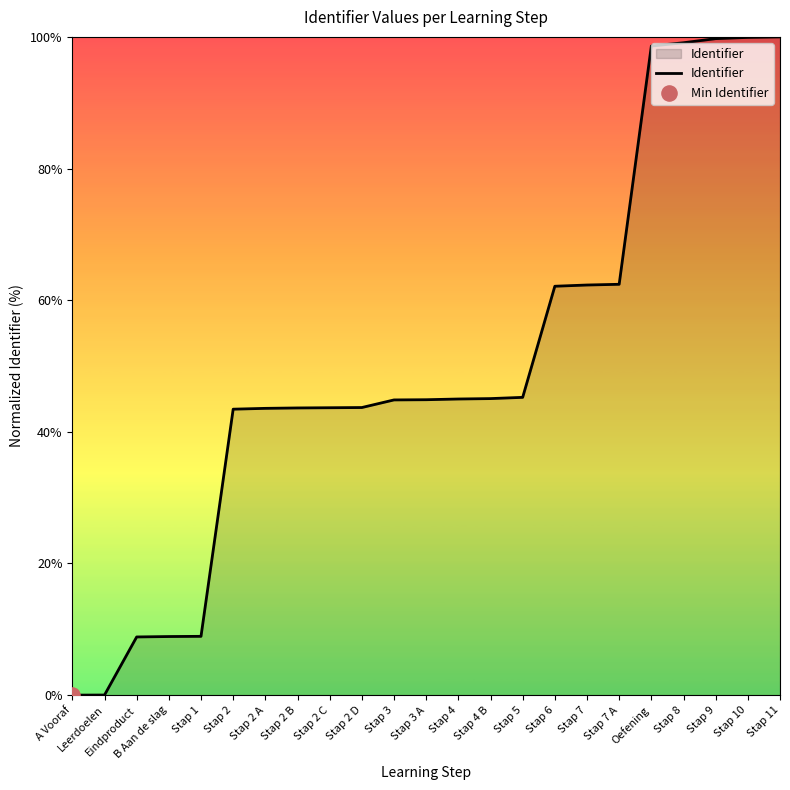

Between Stap 2 C and Stap 10, which is larger?

Stap 10